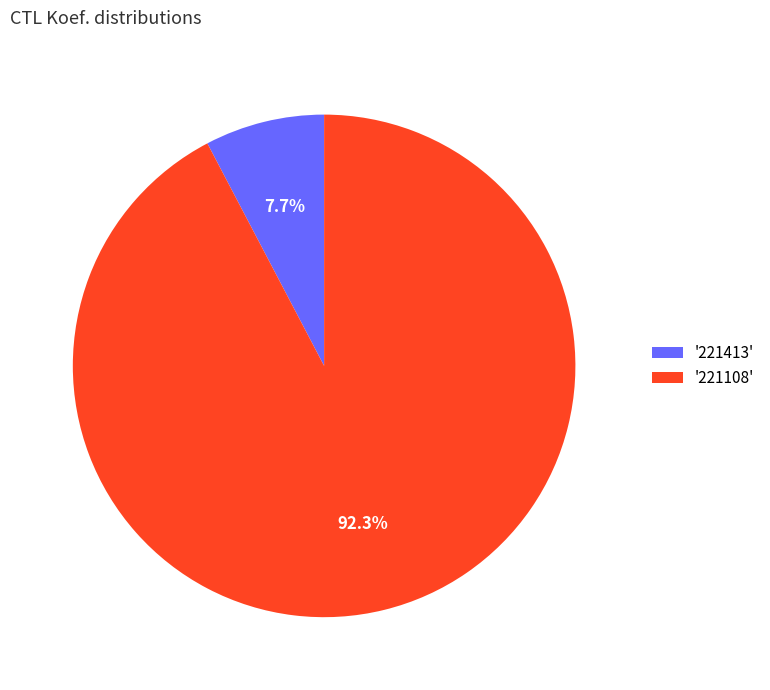

Rank the categories by value from lowest to highest.

'221413', '221108'